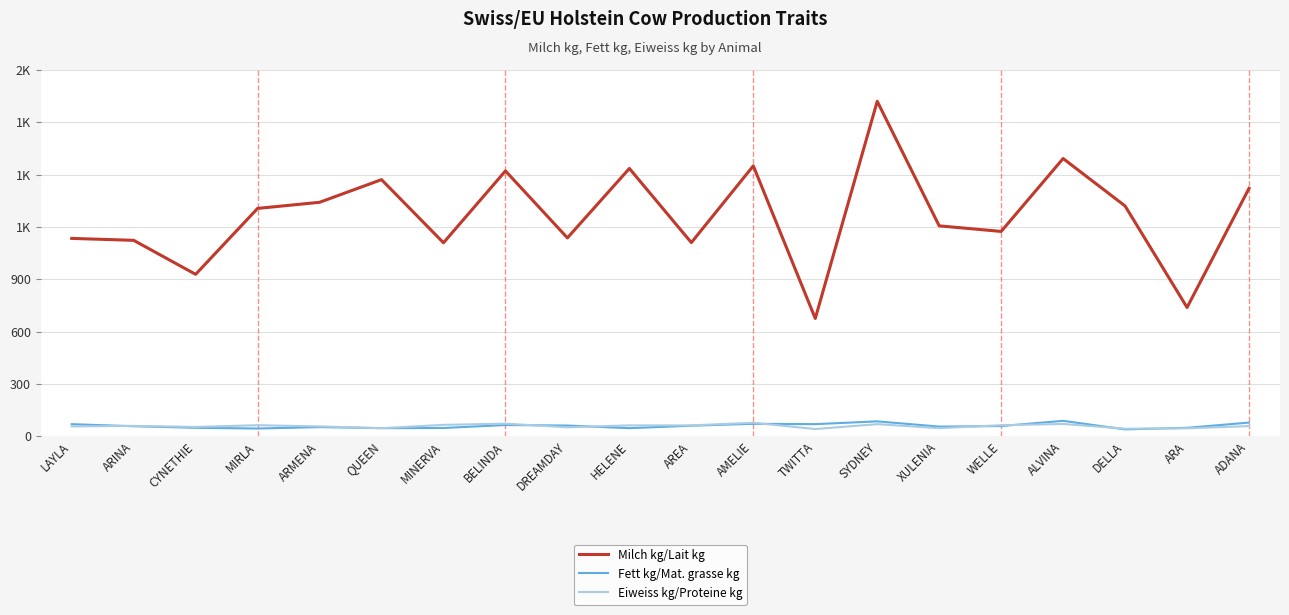

What is the difference between the second highest and minimum values in the Eiweiss kg/Proteine kg series?

31